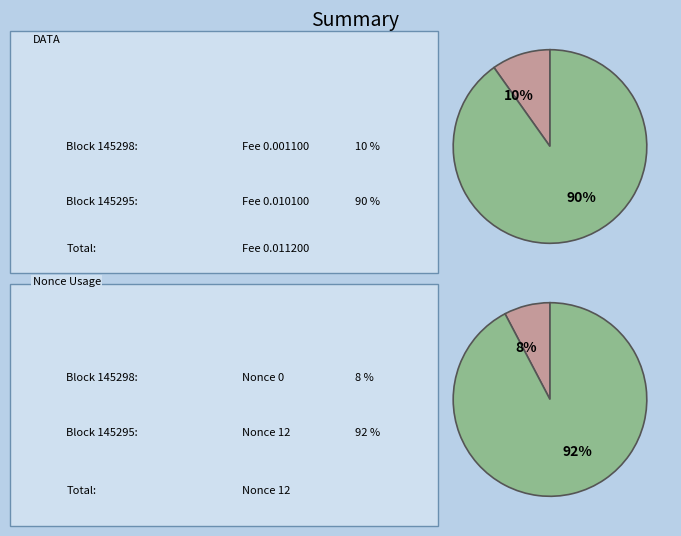

Does 145298 represent more than half of the total?

No